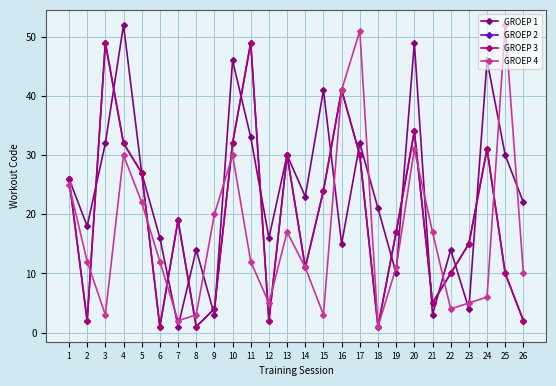

Is this an area chart (filled region under the line)?

No